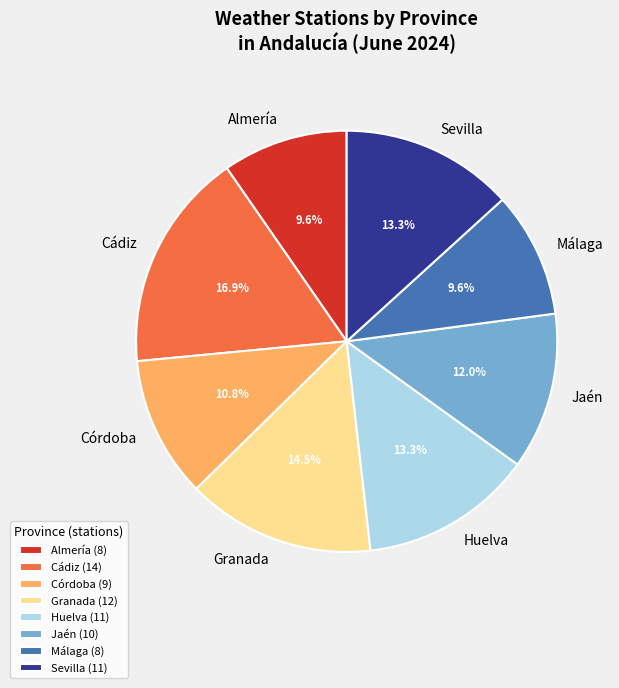

Is the sum of Huelva (11) and Málaga (8) greater than half?

No